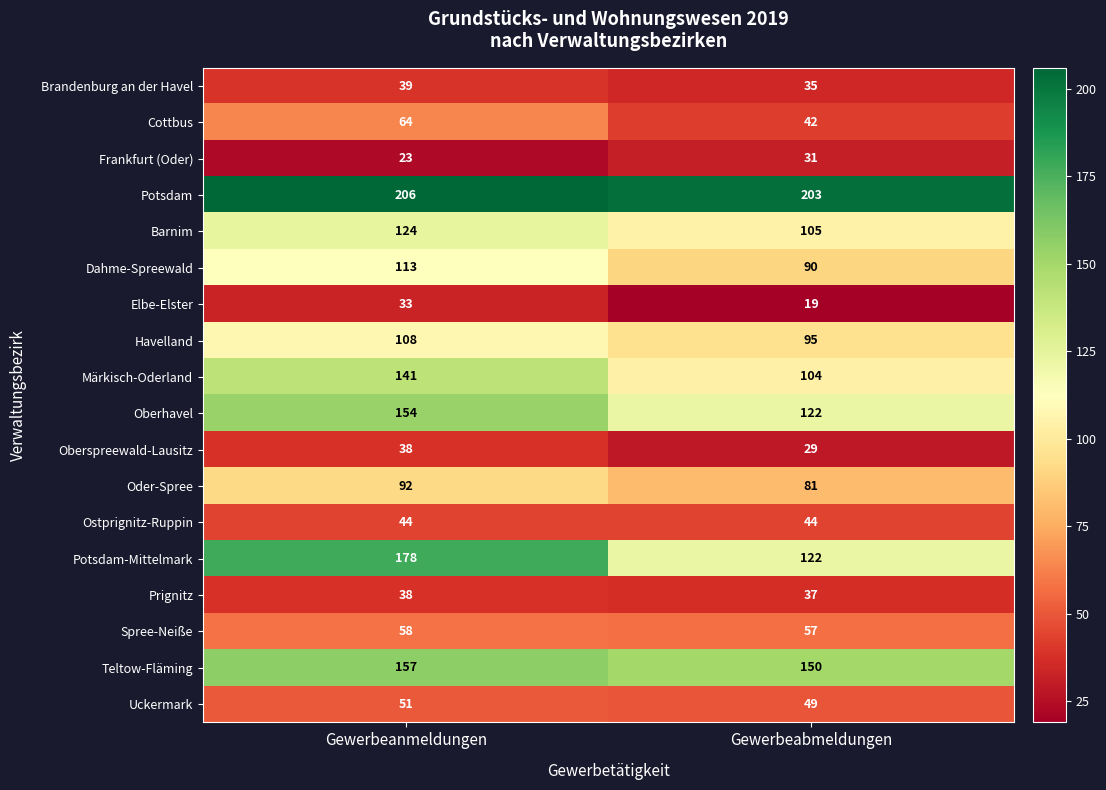

Read the Spree-Neiße value at Gewerbeabmeldungen.

57